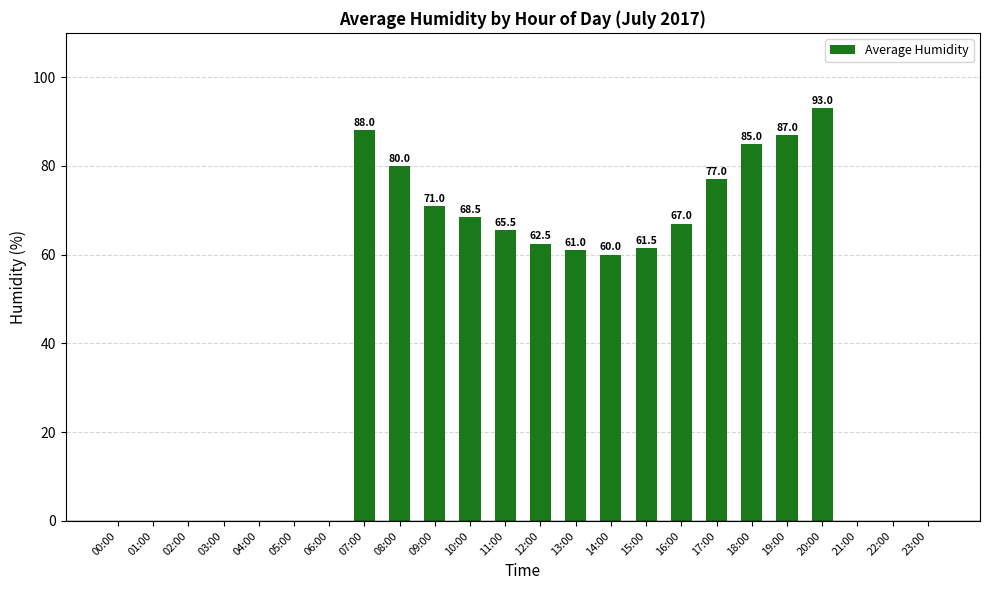

What is the maximum value shown in the chart?

93.0